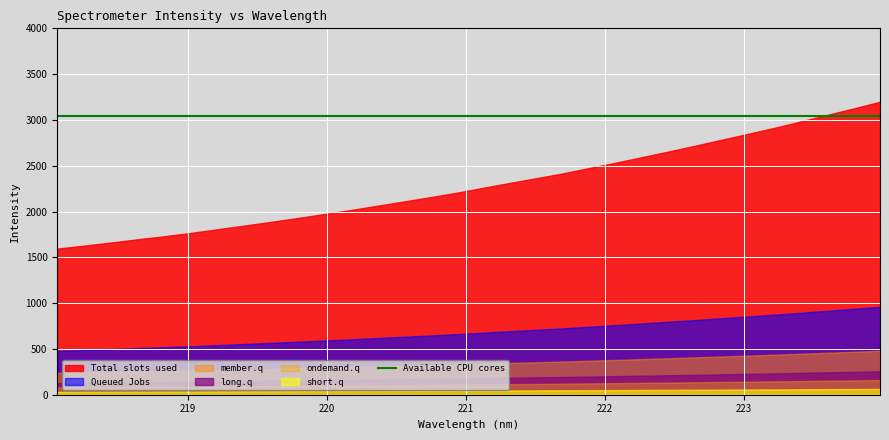

Reading left to right, list all the values displayed in this chart.

1595.7	1627.4	1660.6	1696.3	1729.3	1765.5	1805.3	1845.1	1885.5	1927.4	1970.2	2014.1	2061.1	2107.5	2154.4	2203.4	2257.0	2310.1	2361.9	2414.1	2473.1	2531.6	2592.5	2653.8	2716.9	2782.2	2846.7	2912.8	2982.9	3054.3	3125.3	3198.7